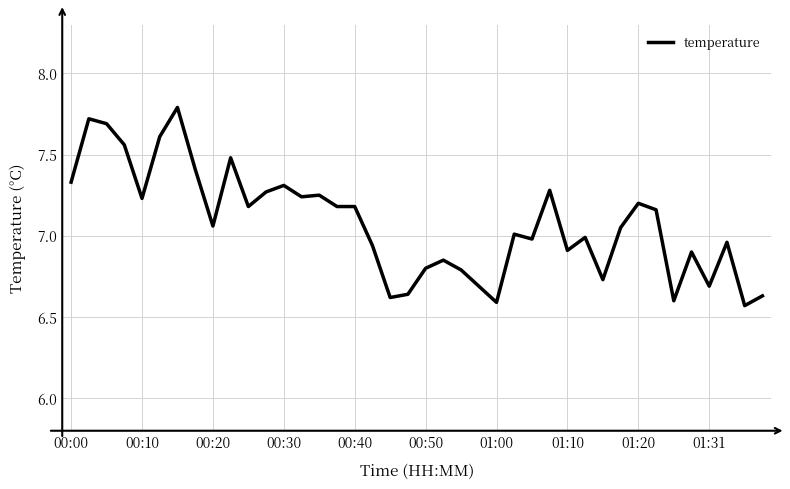

What is the difference between the maximum and minimum values?

1.2